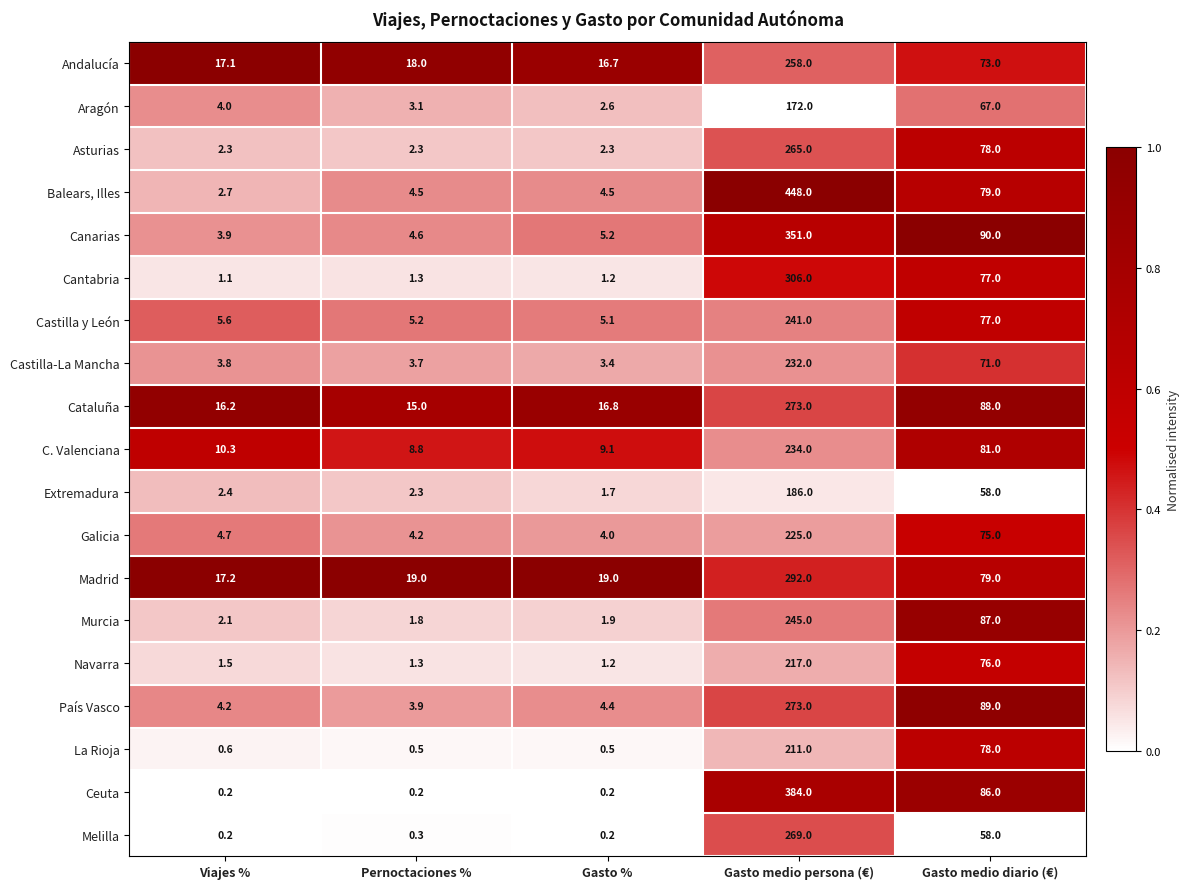

True or false: Aragón has a value of 2.6 at Gasto %.

True